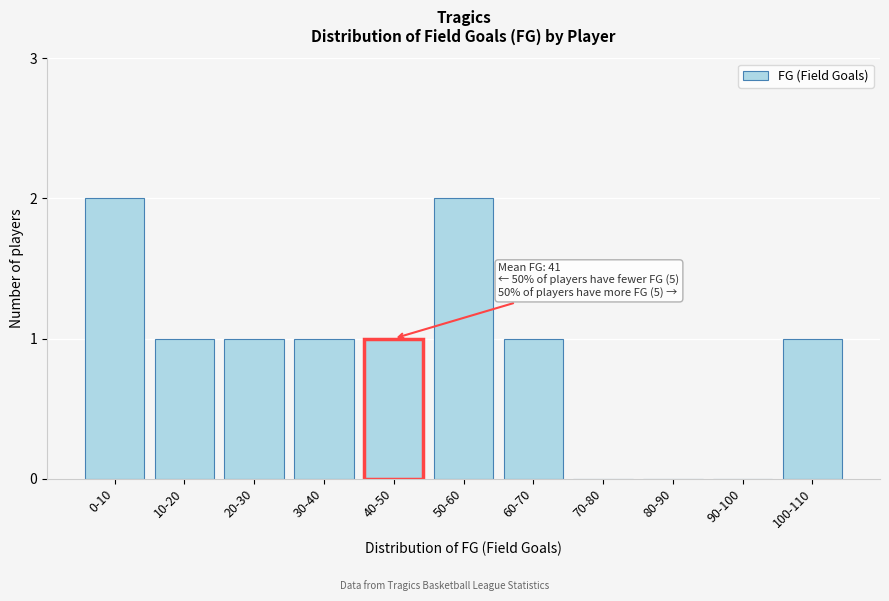

Reading left to right, transcribe all the data shown in this chart.

0-10=2	10-20=1	20-30=1	30-40=1	40-50=1	50-60=2	60-70=1	70-80=0	80-90=0	90-100=0	100-110=1